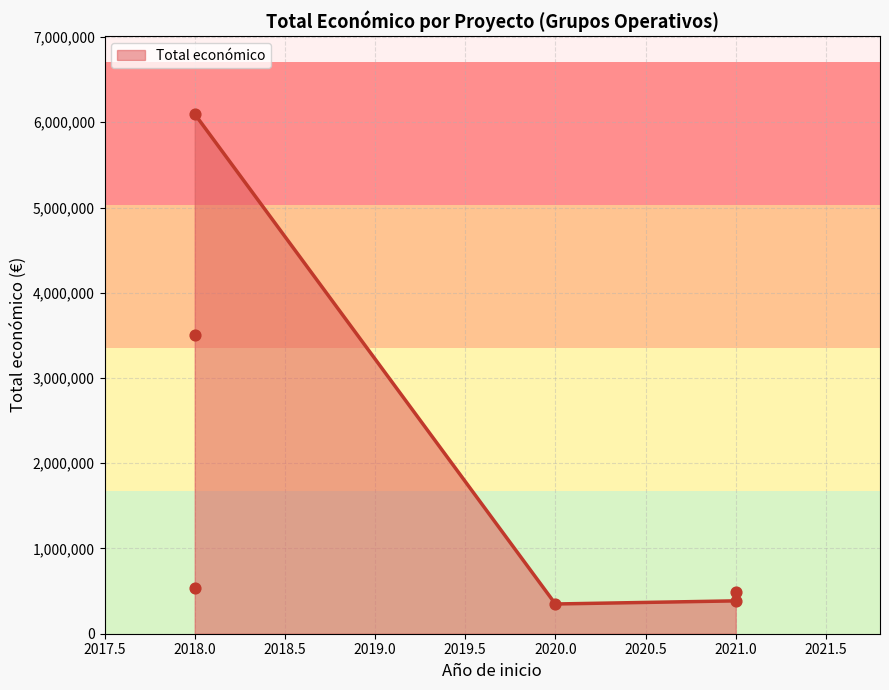

Between 2021 (TIRAC) and 2018 (MAPRESPORC), which is larger?

2018 (MAPRESPORC)